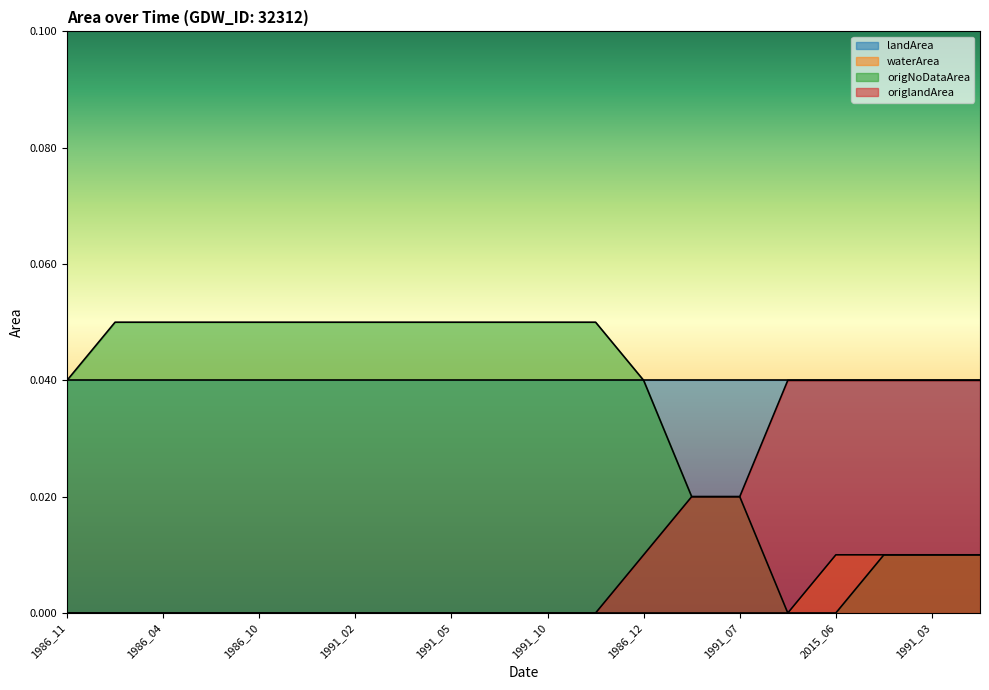

True or false: waterArea has a value of -0.0 at 1986_02.

False